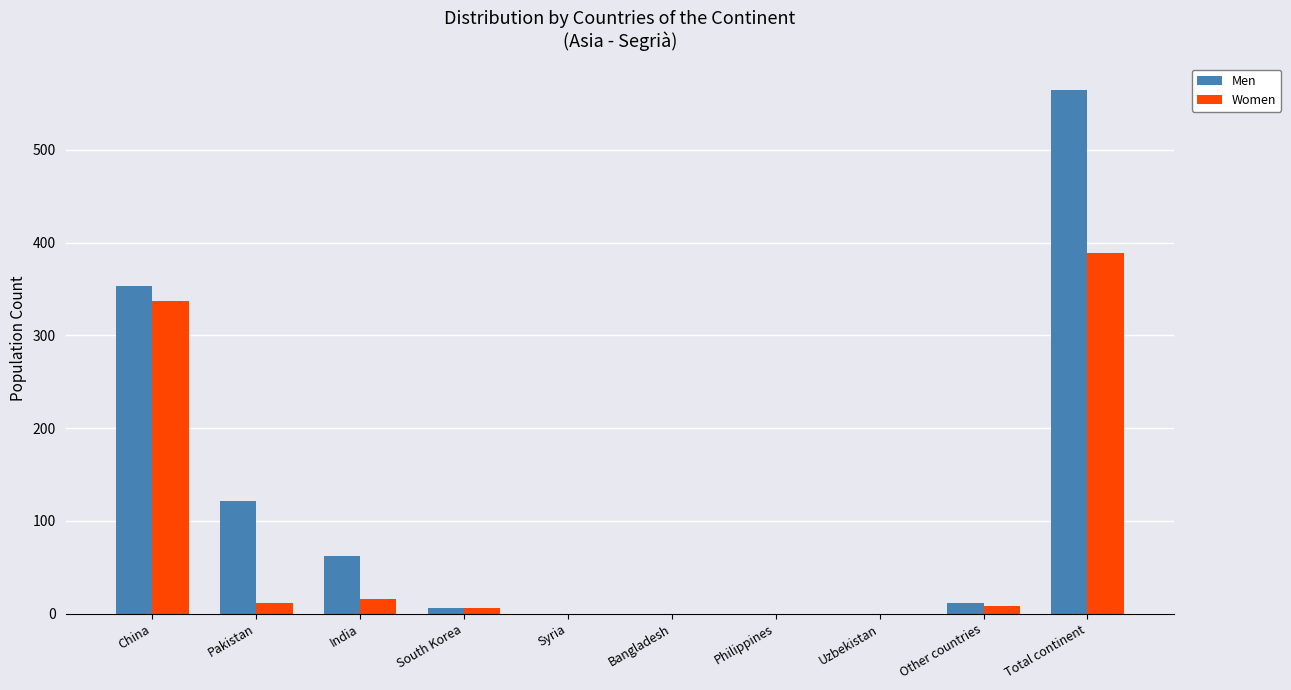

What is the sum of all Men values?

1118